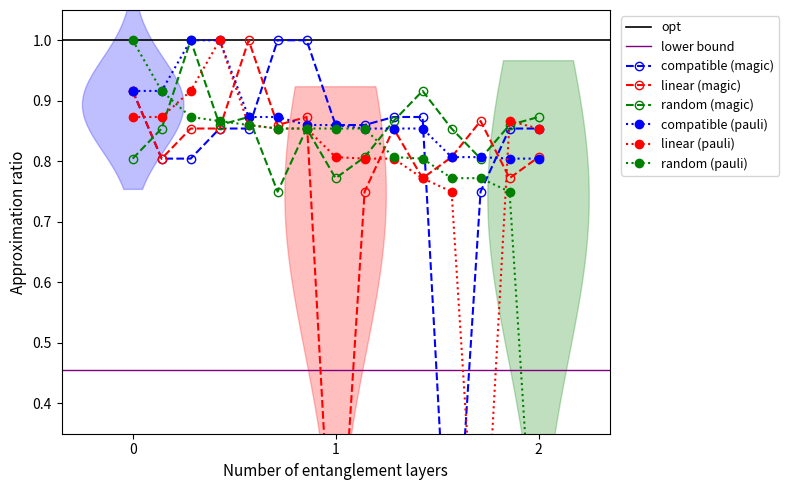

The value of compatible (pauli) at 13 is 1.4. True or false?

False